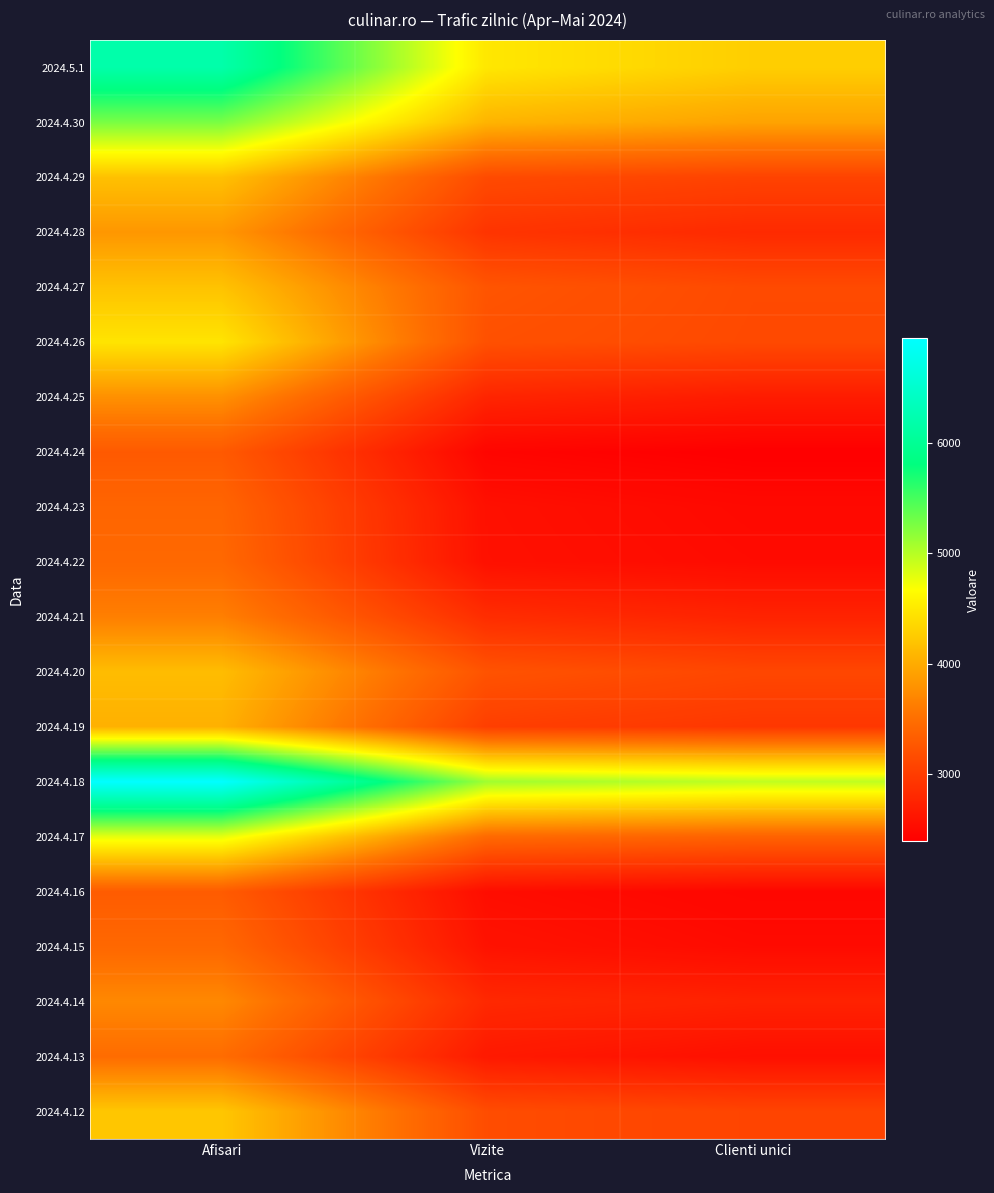

Reading left to right, list all the values displayed in this chart.

2024.5.1: Afisari=6183	Vizite=4481	Clienti unici=4279
2024.4.30: Afisari=5269	Vizite=4068	Clienti unici=3930
2024.4.29: Afisari=4174	Vizite=3141	Clienti unici=3067
2024.4.28: Afisari=3832	Vizite=2923	Clienti unici=2818
2024.4.27: Afisari=4187	Vizite=3242	Clienti unici=3138
2024.4.26: Afisari=4461	Vizite=3202	Clienti unici=3131
2024.4.25: Afisari=3780	Vizite=2768	Clienti unici=2681
2024.4.24: Afisari=3293	Vizite=2455	Clienti unici=2399
2024.4.23: Afisari=3405	Vizite=2562	Clienti unici=2498
2024.4.22: Afisari=3435	Vizite=2569	Clienti unici=2515
2024.4.21: Afisari=3640	Vizite=2848	Clienti unici=2754
2024.4.20: Afisari=4139	Vizite=3227	Clienti unici=3103
2024.4.19: Afisari=4042	Vizite=3025	Clienti unici=2950
2024.4.18: Afisari=6946	Vizite=5098	Clienti unici=4957
2024.4.17: Afisari=4787	Vizite=3450	Clienti unici=3378
2024.4.16: Afisari=3312	Vizite=2535	Clienti unici=2471
2024.4.15: Afisari=3431	Vizite=2588	Clienti unici=2515
2024.4.14: Afisari=3717	Vizite=2805	Clienti unici=2740
2024.4.13: Afisari=3475	Vizite=2653	Clienti unici=2561
2024.4.12: Afisari=4218	Vizite=3160	Clienti unici=3079